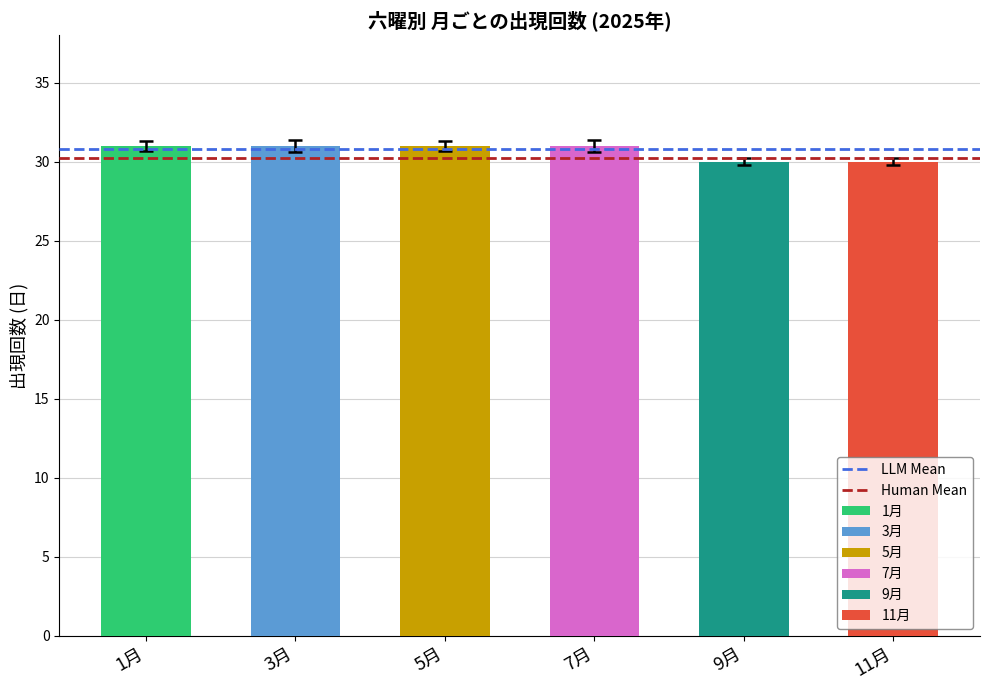

At which category is the sum across all series the highest?

1月